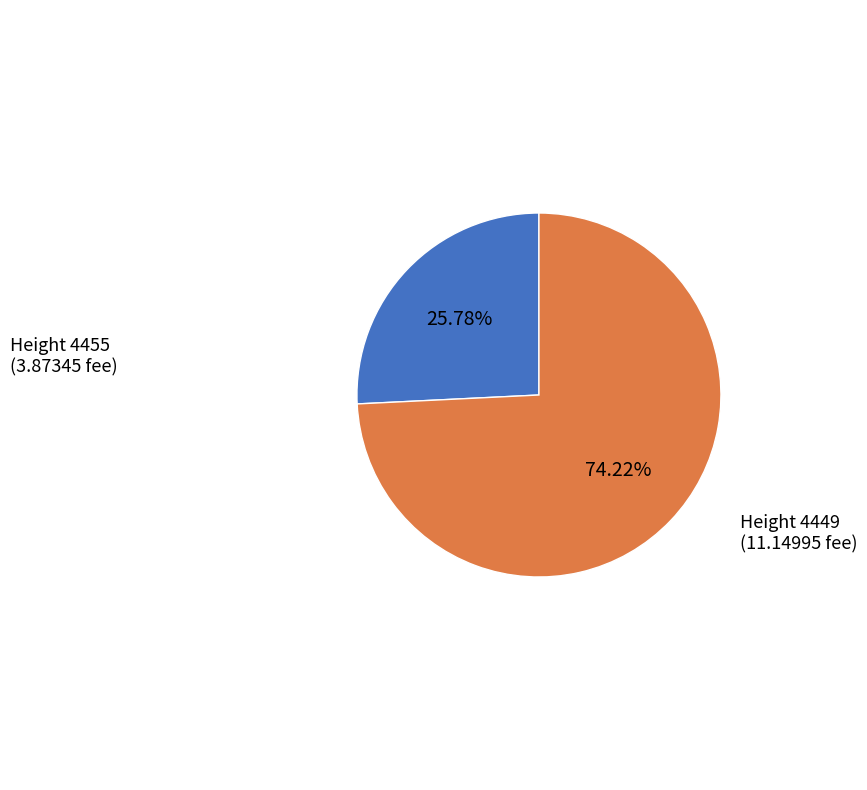

Is there any slice that represents more than half of the pie?

Yes